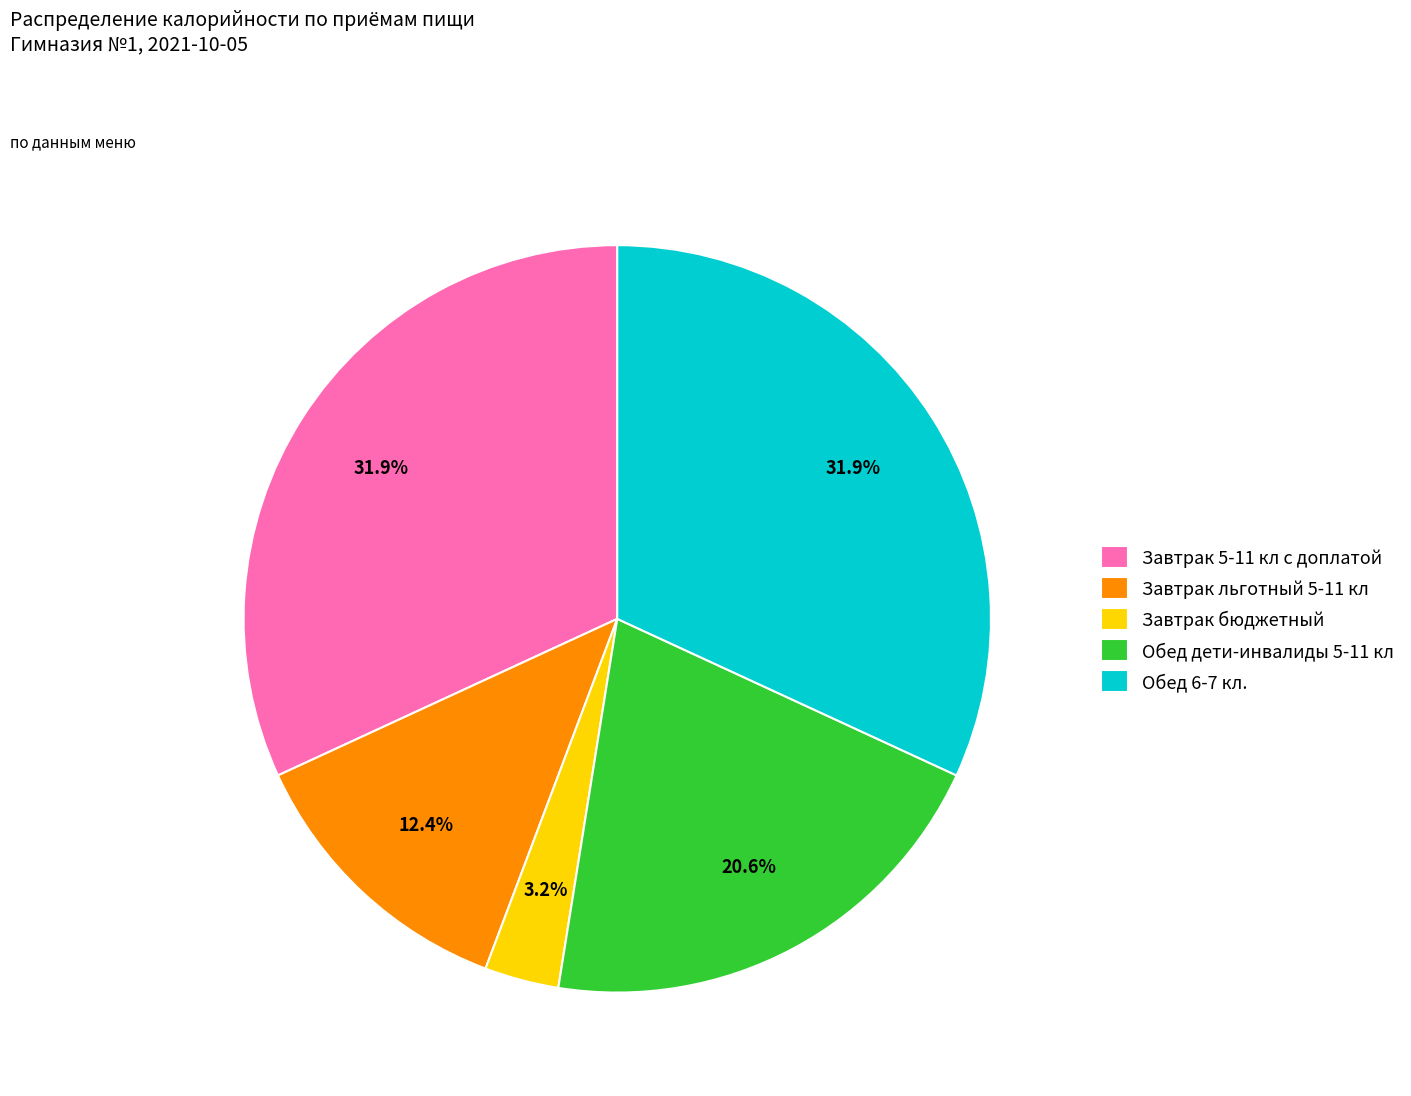

Which category has the smallest portion of the pie?

Завтрак бюджетный